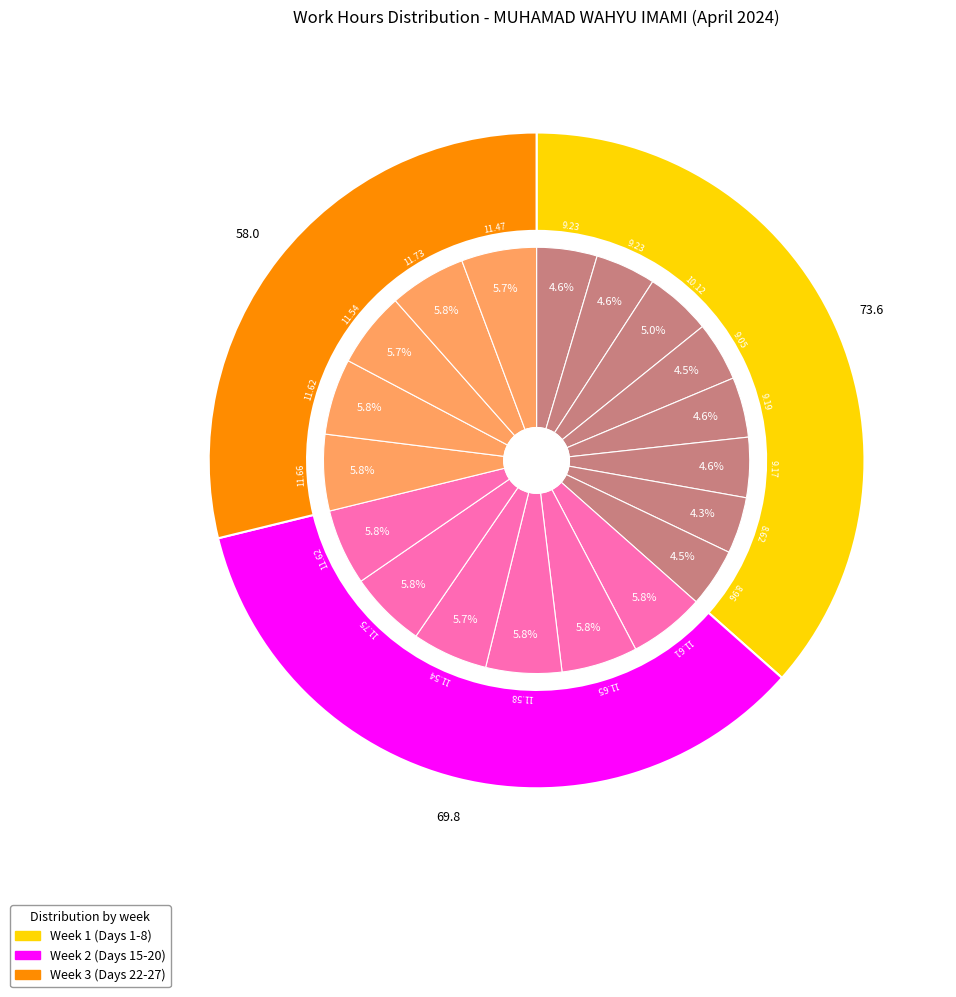

Is there a majority slice in this chart?

No